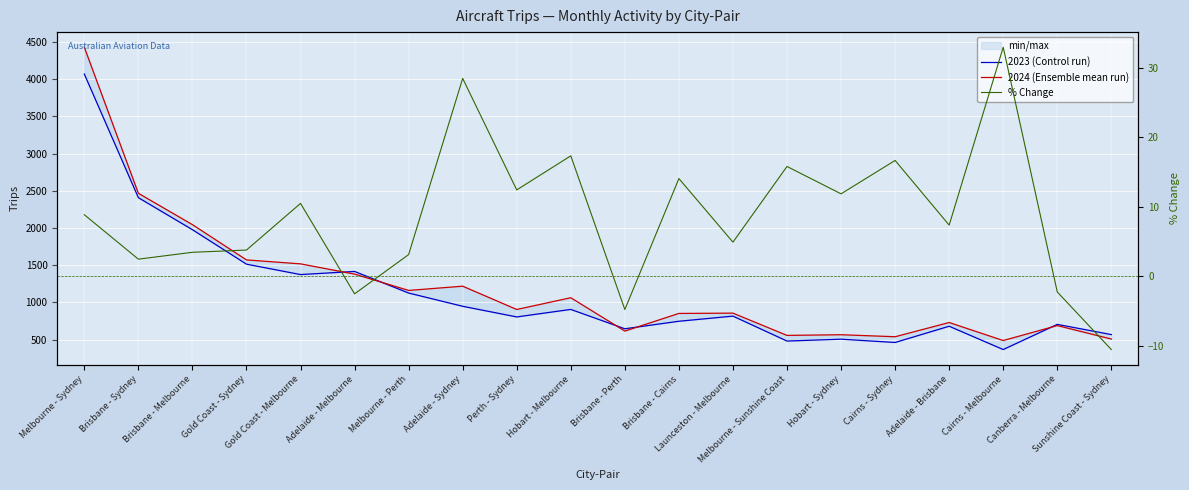

Reading left to right, extract all data points from this chart.

2023 (Control run): 4068.0	2407.0	1977.0	1514.0	1374.0	1416.0	1126.0	948.0	805.0	906.0	646.0	747.0	816.0	481.0	506.0	462.0	680.0	367.0	705.0	568.0
2024 (Ensemble mean run): 4428.0	2466.0	2045.0	1571.0	1518.0	1380.0	1161.0	1218.0	905.0	1063.0	615.0	852.0	856.0	557.0	566.0	539.0	730.0	488.0	689.0	508.0
% Change: 8.8	2.5	3.4	3.8	10.5	-2.5	3.1	28.5	12.4	17.3	-4.8	14.1	4.9	15.8	11.9	16.7	7.4	33.0	-2.3	-10.6